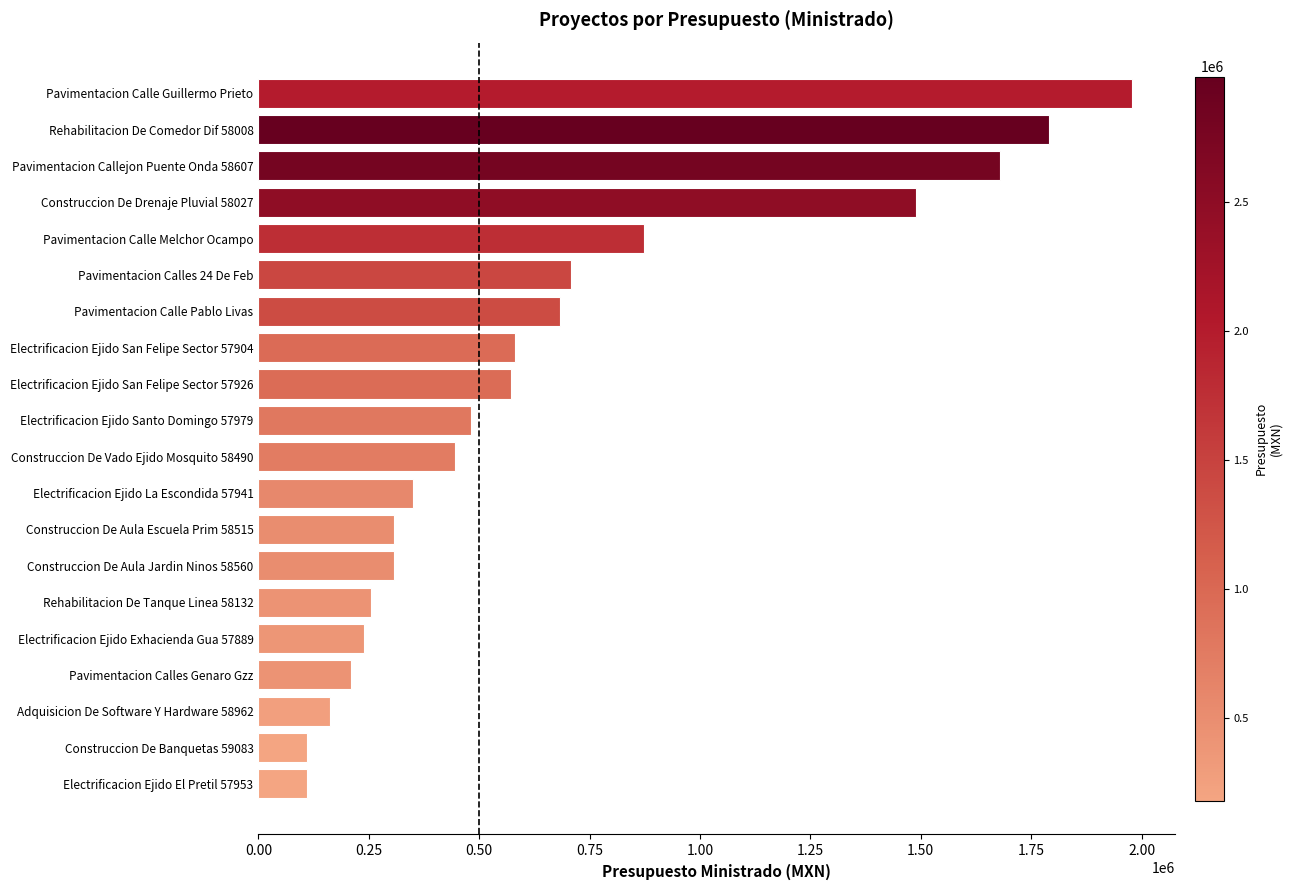

What is the average value?

666585